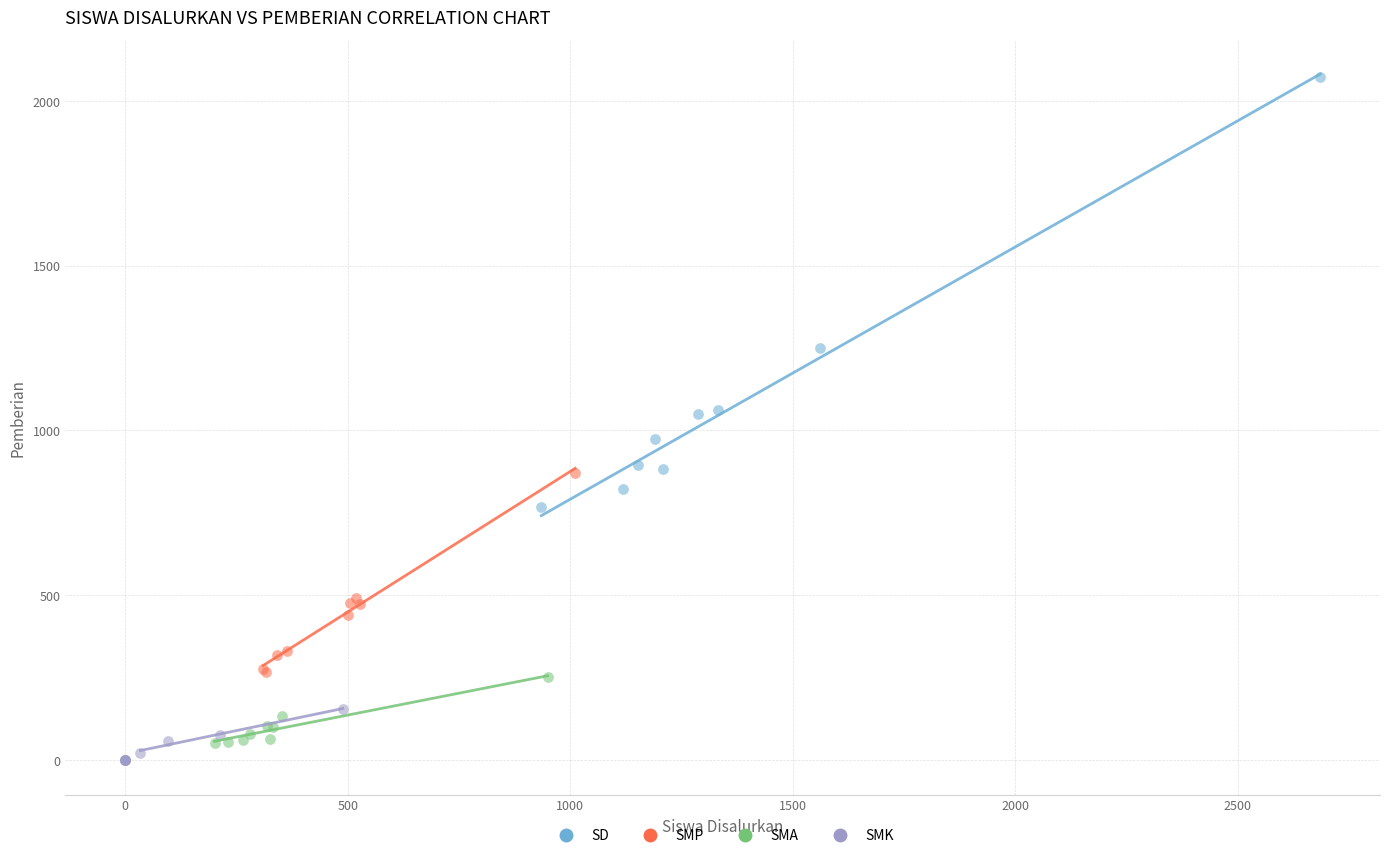

Which series reaches the maximum Y coordinate?

SD